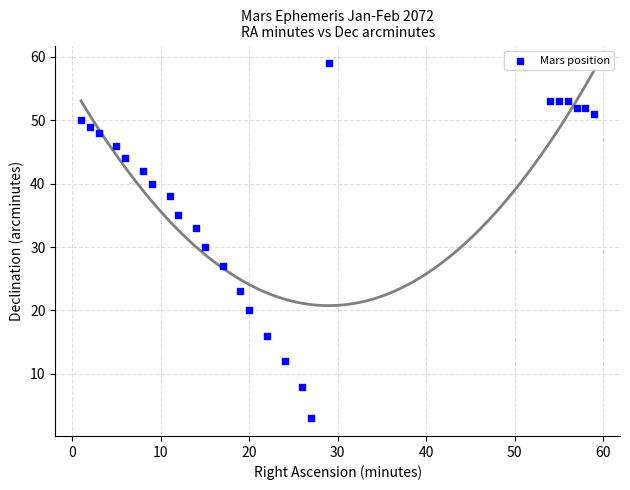

What is the range of X values (max minus min)?

58